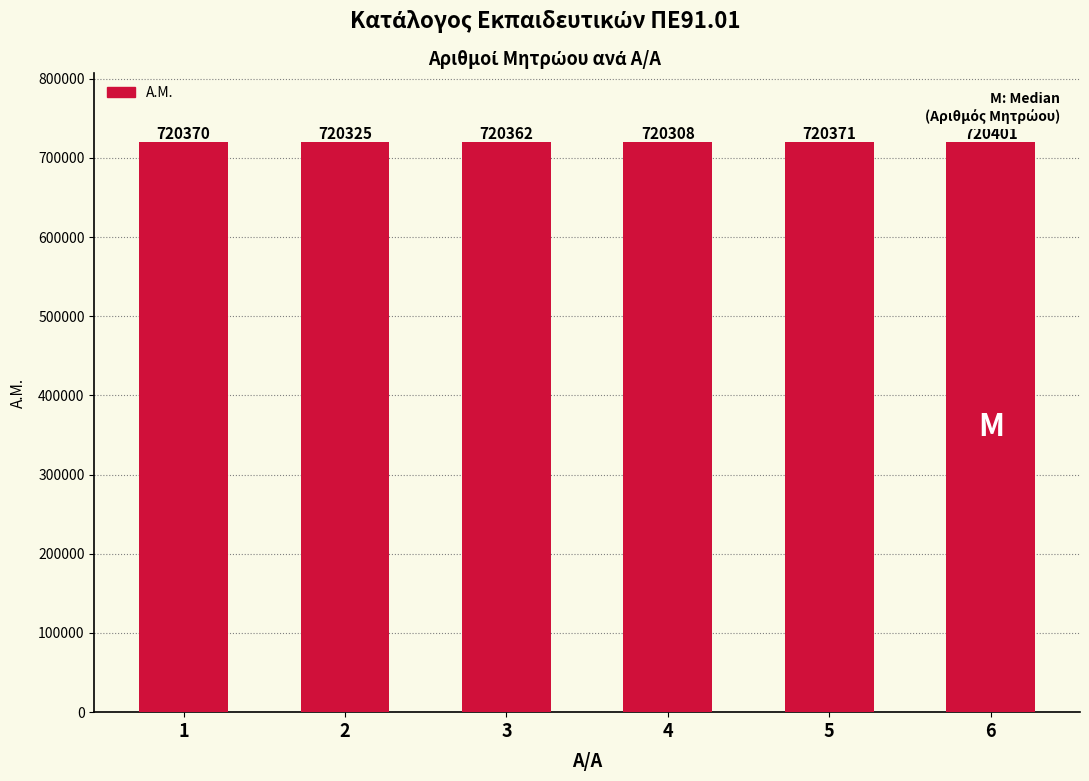

True or false: the data shows 941553 at 5.

False